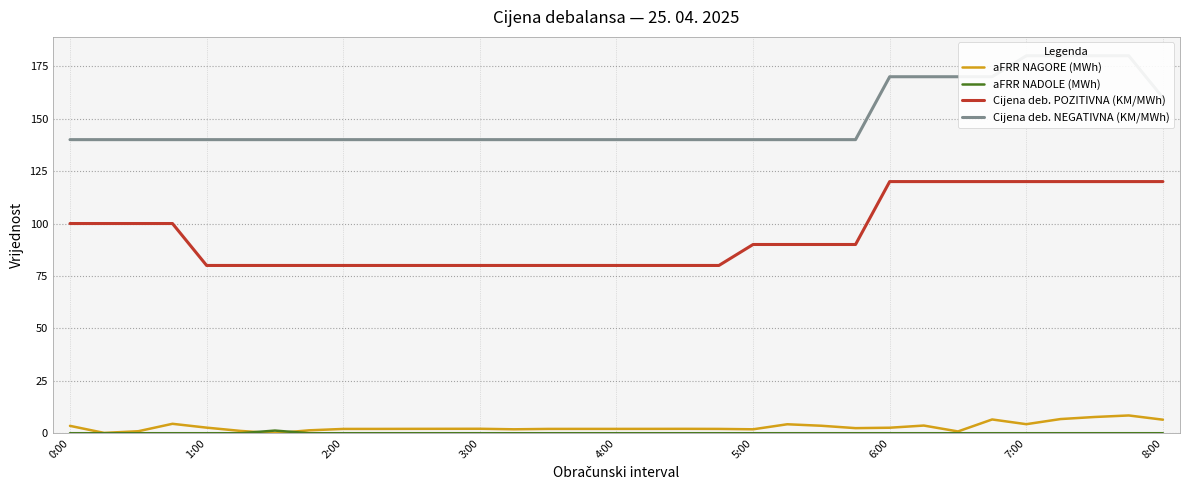

Is this an area chart (filled region under the line)?

No